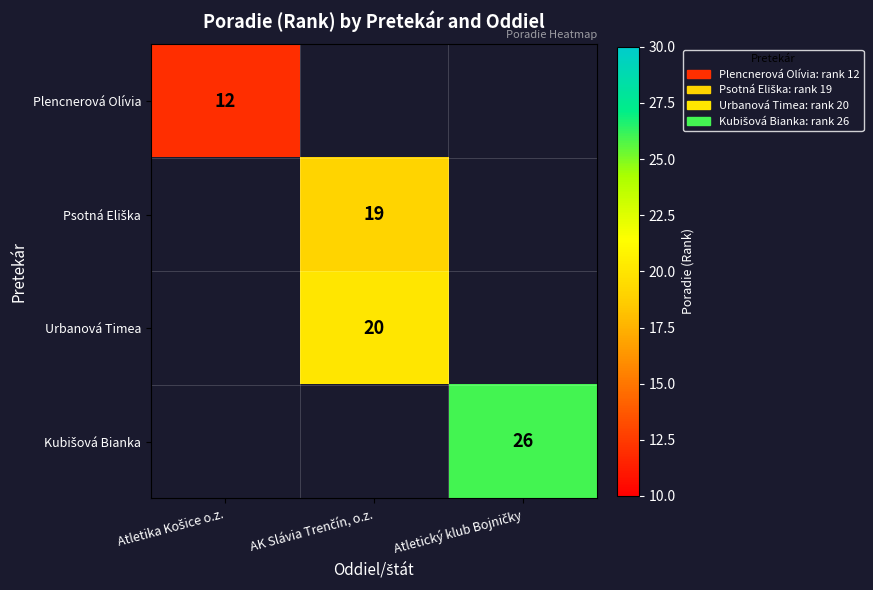

List the series in order of their peak value, lowest first.

Plencnerová Olívia, Psotná Eliška, Urbanová Timea, Kubišová Bianka